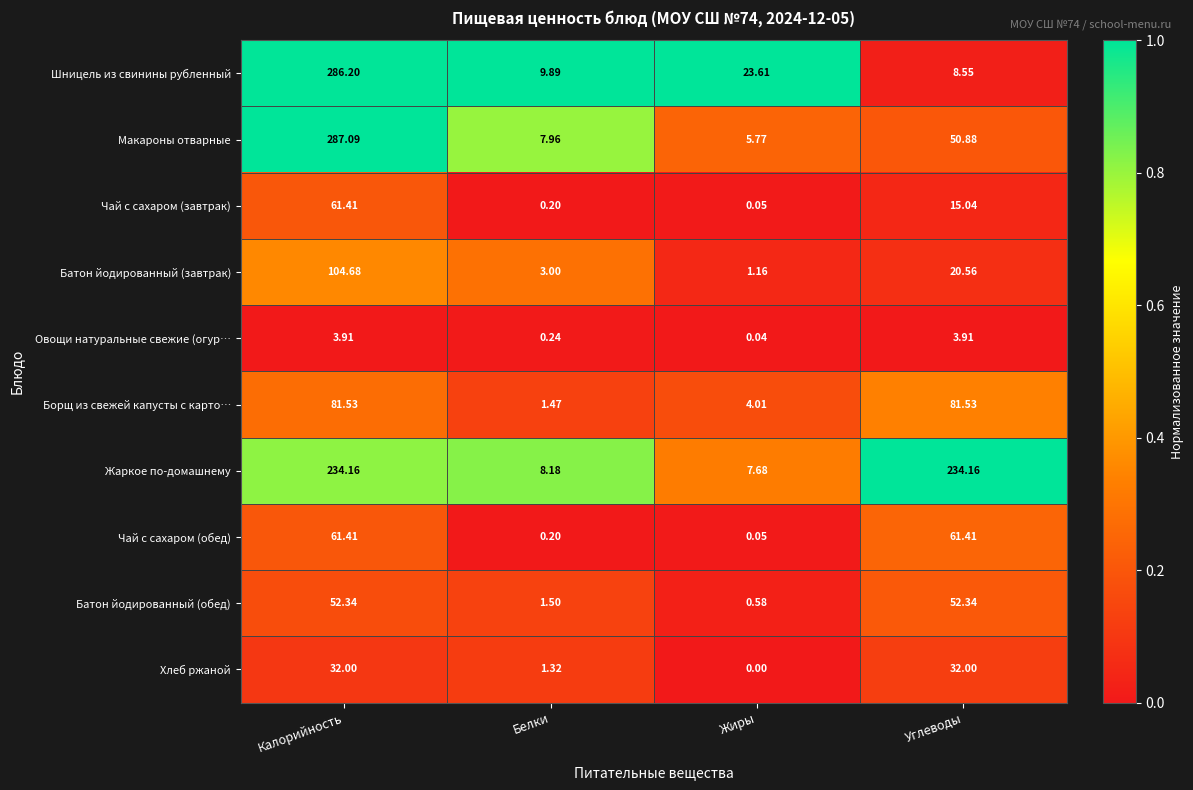

Which category has the highest value across all series?

Калорийность